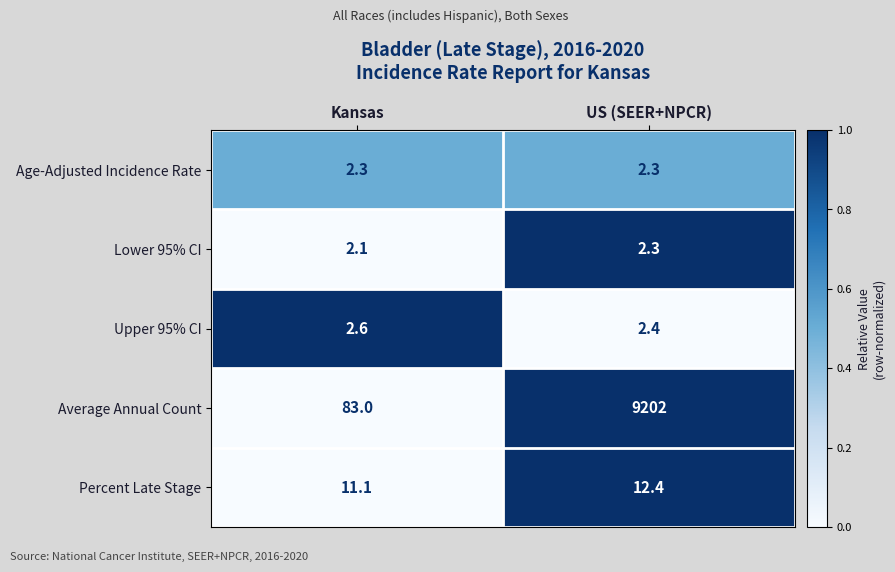

At which category does the chart reach its minimum across all series?

Kansas